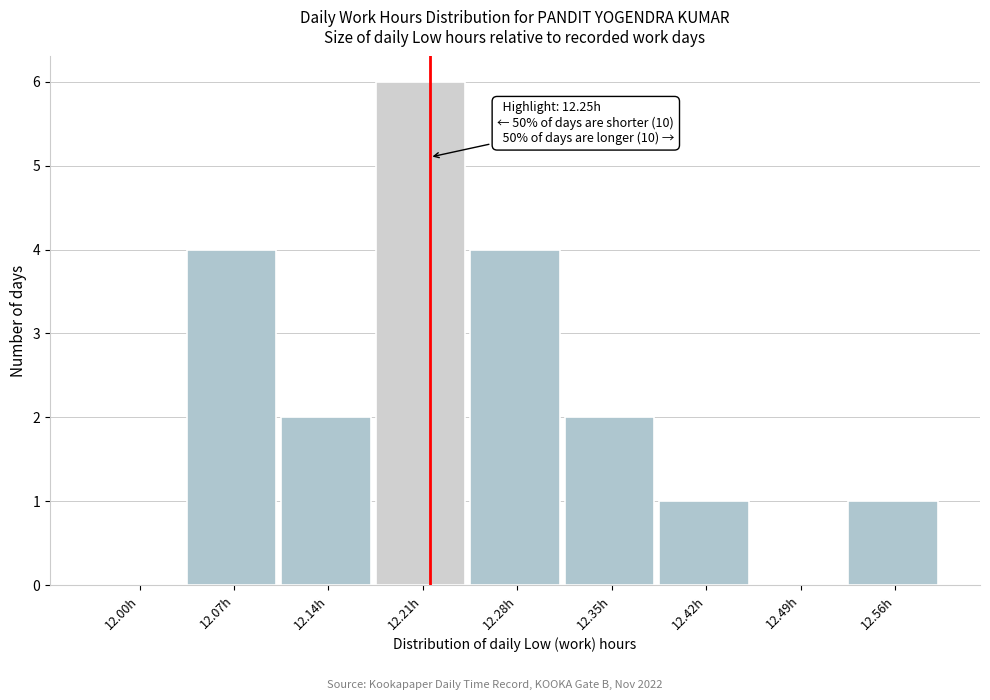

Which has a higher value, 12.28h or 12.21h?

12.21h